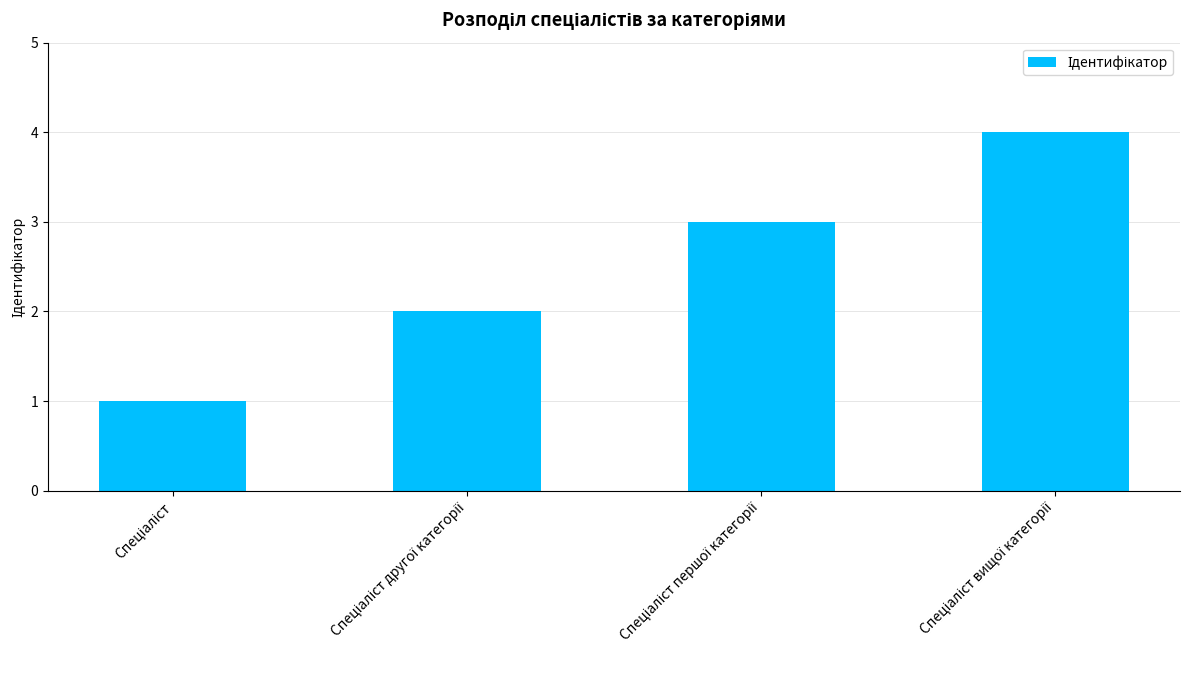

What is the difference between the maximum and minimum values?

3